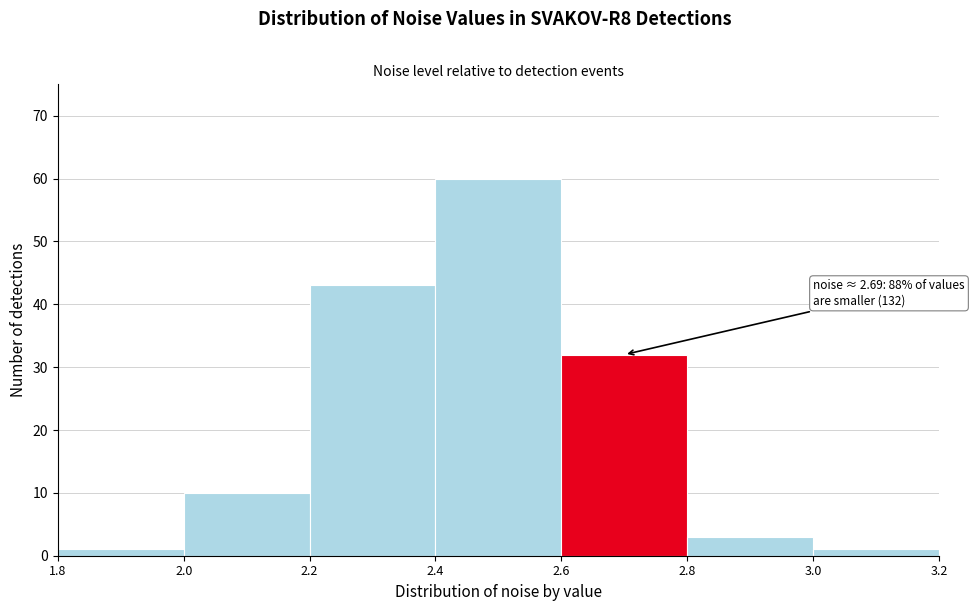

Over which range of the x-axis is the bar tallest?

2.4 to 2.6